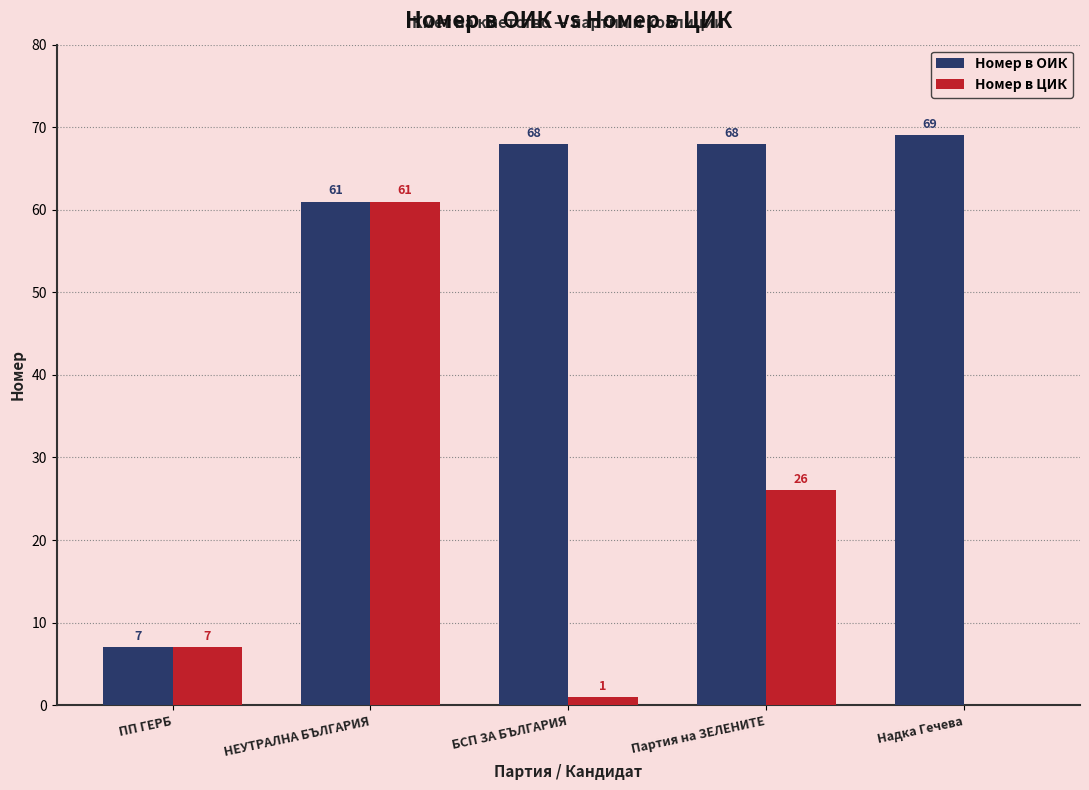

Which series has the largest total across all categories?

Номер в ОИК